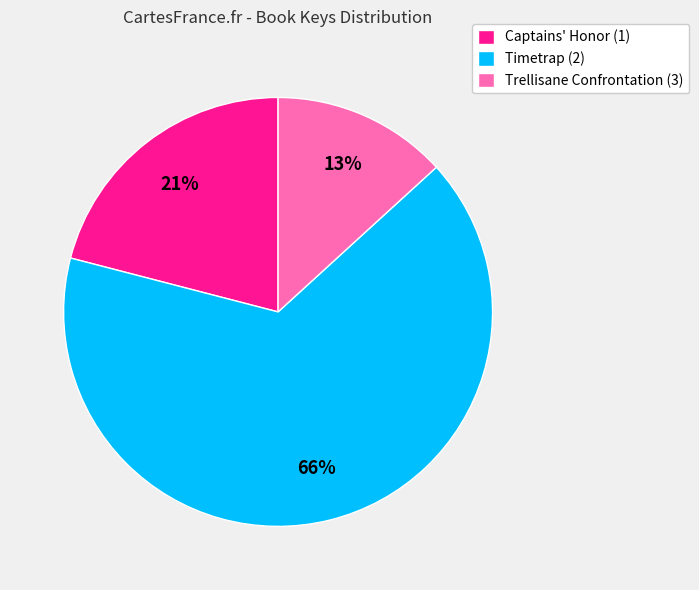

What is the smallest slice in the pie chart?

Trellisane Confrontation (3)